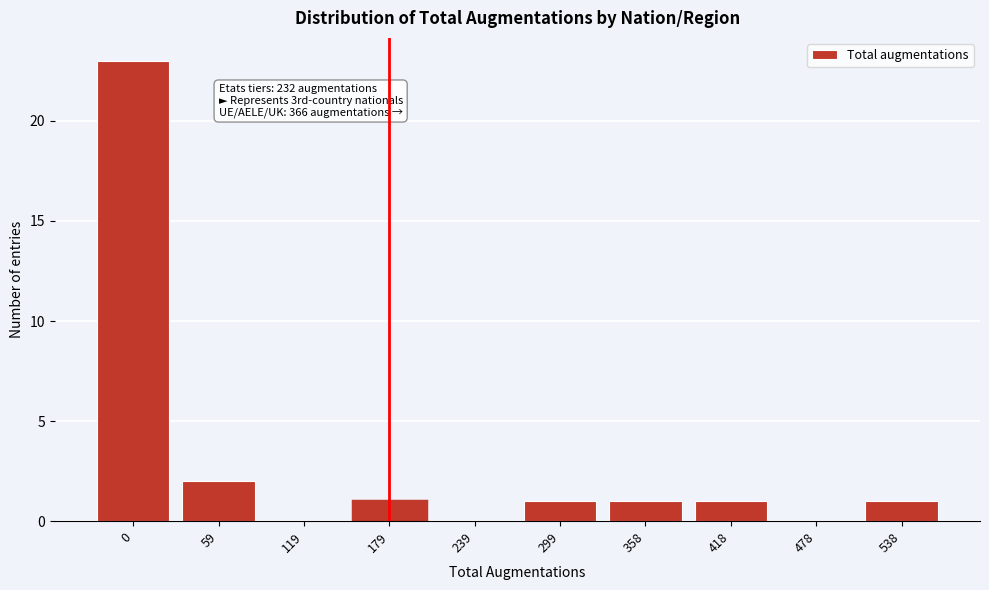

Reading left to right, transcribe all the data shown in this chart.

0=23	59=2	119=0	179=1	239=0	299=1	358=1	418=1	478=0	538=1